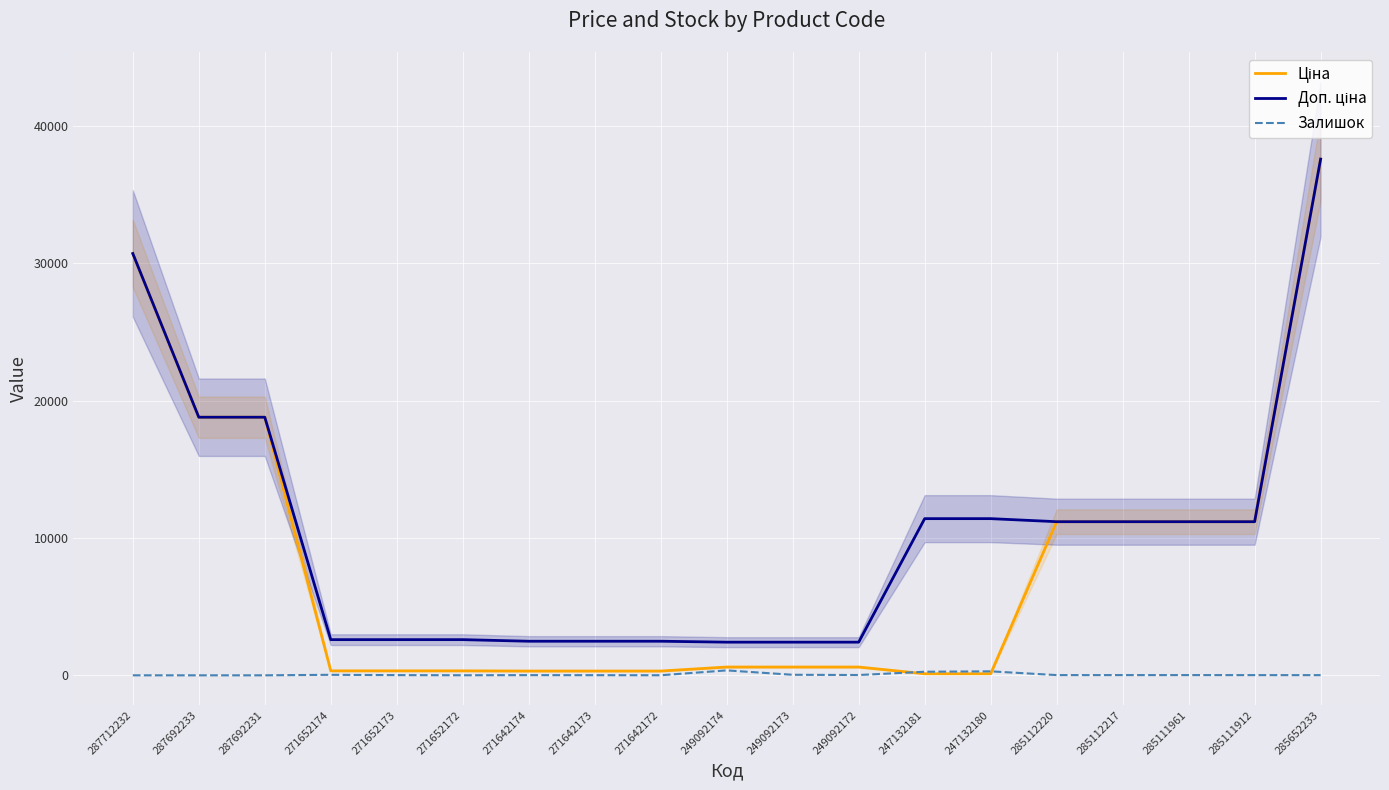

Reading left to right, transcribe all the data shown in this chart.

Ціна: 287712232=30717.1	287692233=18796.8	287692231=18796.8	271652174=324.8	271652173=324.8	271652172=324.8	271642174=310.3	271642173=310.3	271642172=310.3	249092174=603.7	249092173=603.7	249092172=603.7	247132181=114.1	247132180=114.1	285112220=11188.2	285112217=11188.2	285111961=11188.2	285111912=11188.2	285652233=37593.6
Доп. ціна: 287712232=30717.1	287692233=18796.8	287692231=18796.8	271652174=2598.3	271652173=2598.3	271652172=2598.3	271642174=2482.4	271642173=2482.4	271642172=2482.4	249092174=2414.8	249092173=2414.8	249092172=2414.8	247132181=11410.0	247132180=11410.0	285112220=11188.2	285112217=11188.2	285111961=11188.2	285111912=11188.2	285652233=37593.6
Залишок: 287712232=0.0	287692233=0.0	287692231=0.0	271652174=37.0	271652173=15.0	271652172=5.0	271642174=14.0	271642173=10.0	271642172=5.0	249092174=359.0	249092173=39.0	249092172=22.0	247132181=260.0	247132180=290.0	285112220=17.0	285112217=17.0	285111961=17.0	285111912=15.0	285652233=13.0